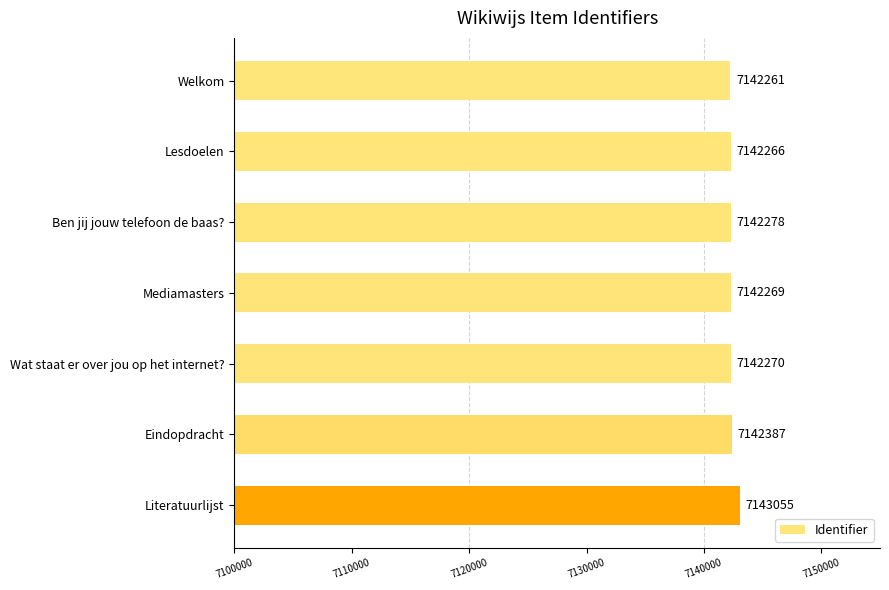

Which label corresponds to the largest value in the chart?

Literatuurlijst